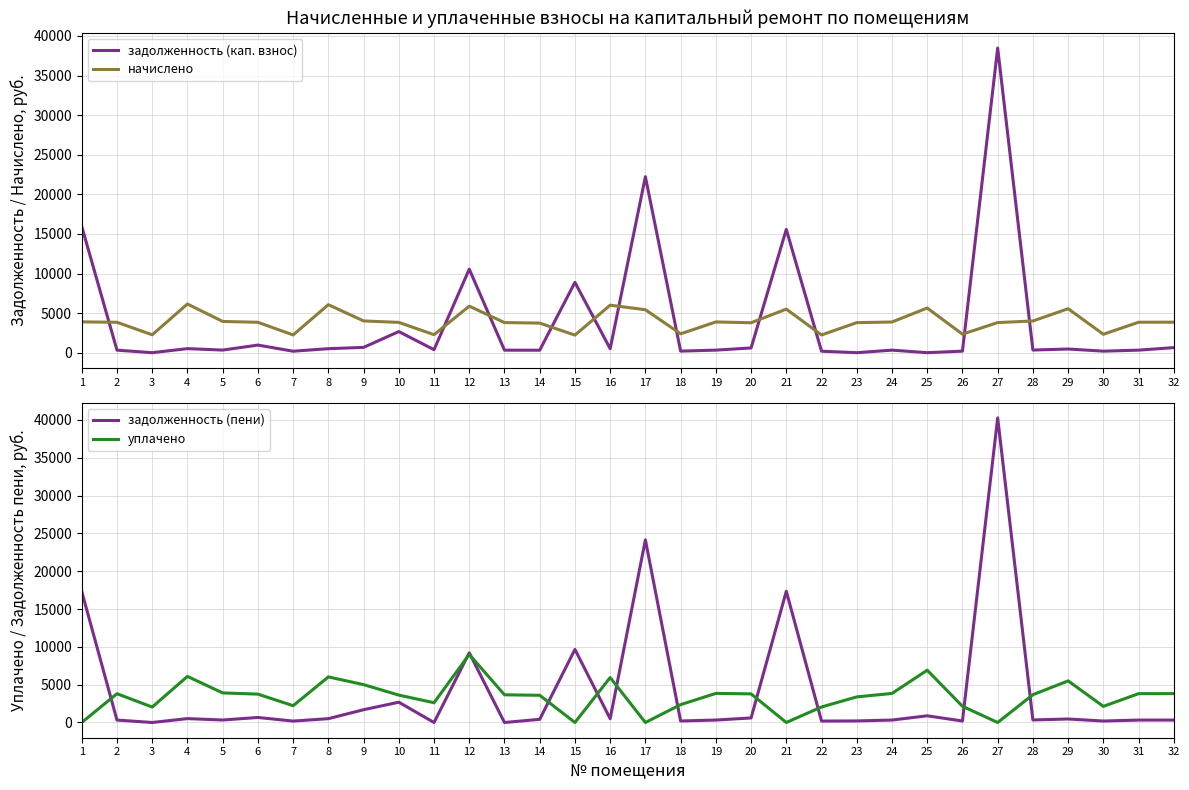

Which series has the widest spread of values?

задолженность (пени)